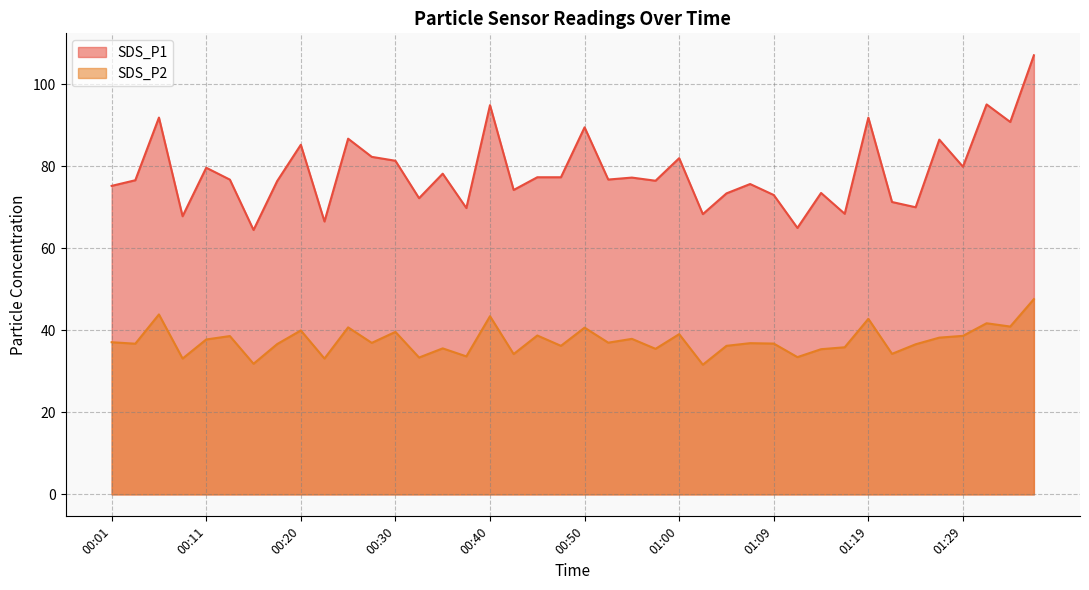

How many values in the SDS_P1 series are below 76?

16